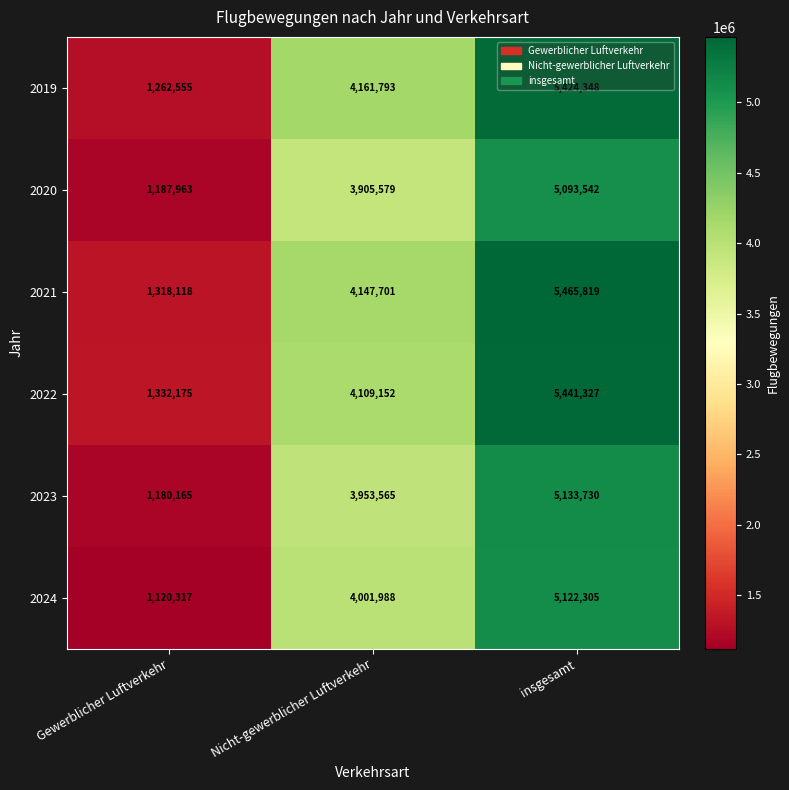

What is the spread (max minus min) of values at insgesamt?

372277